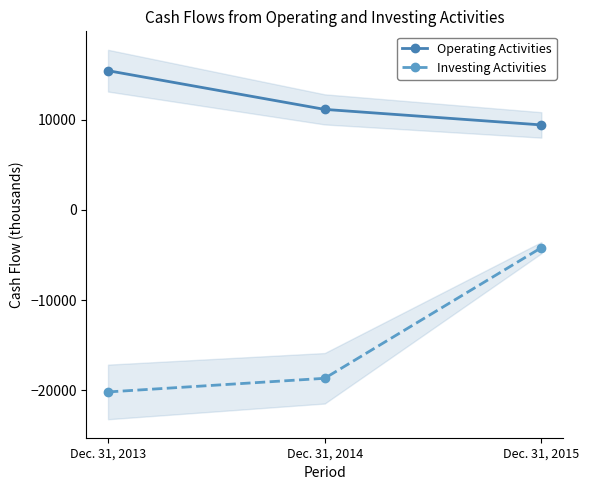

Between Dec. 31, 2014 and Dec. 31, 2015, which series saw the biggest shift?

Investing Activities